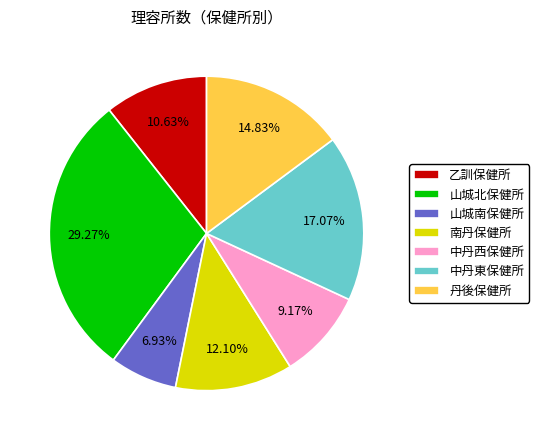

Do 山城南保健所 and 乙訓保健所 together represent more than half of the pie?

No